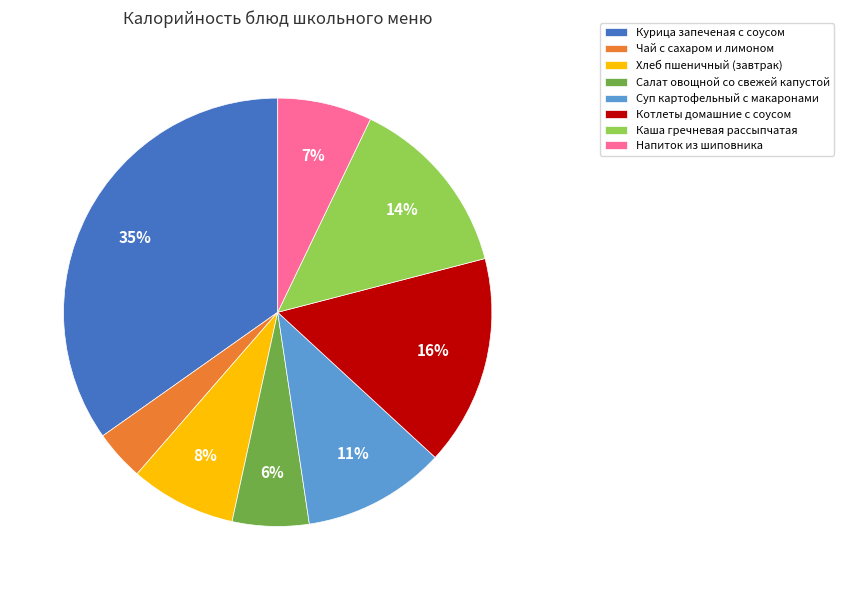

Which category has the smallest portion of the pie?

Чай с сахаром и лимоном